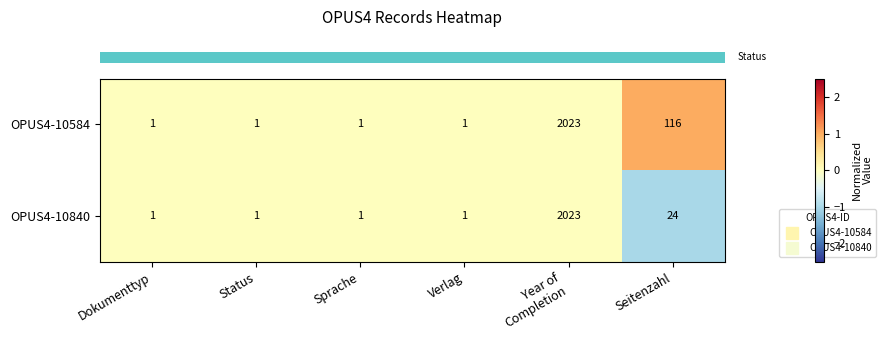

Reading left to right, what are all the values shown in this chart?

OPUS4-10584: 1	1	1	1	2023	116
OPUS4-10840: 1	1	1	1	2023	24